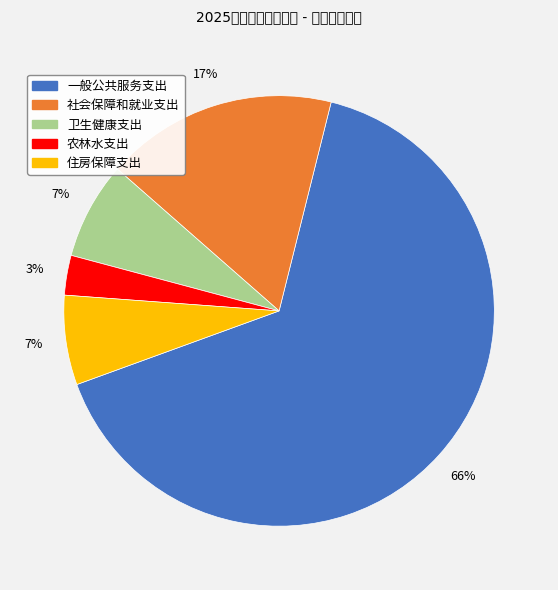

Combined, do 农林水支出 and 卫生健康支出 account for over 50%?

No